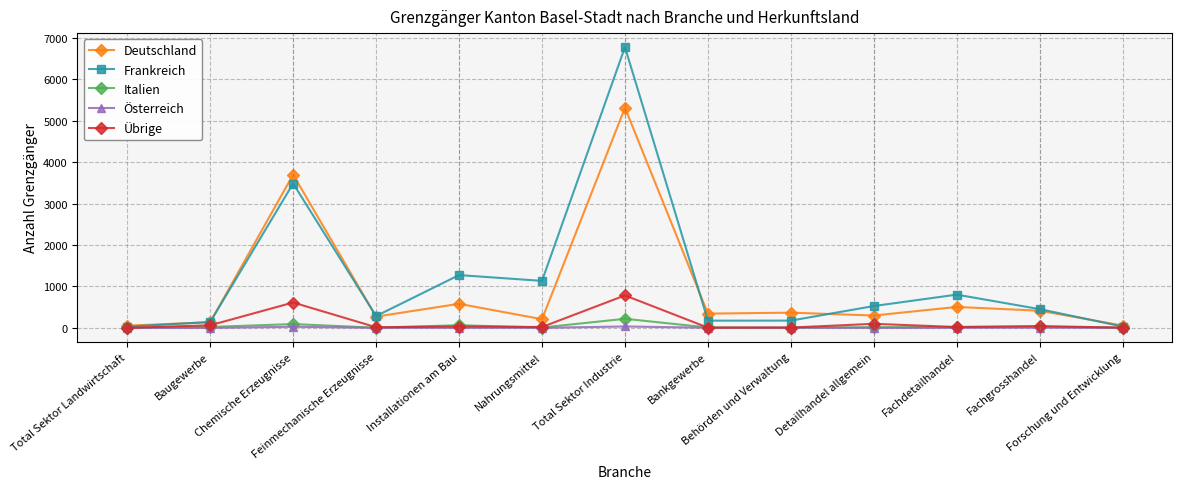

What is the highest value of the Italien series?

220